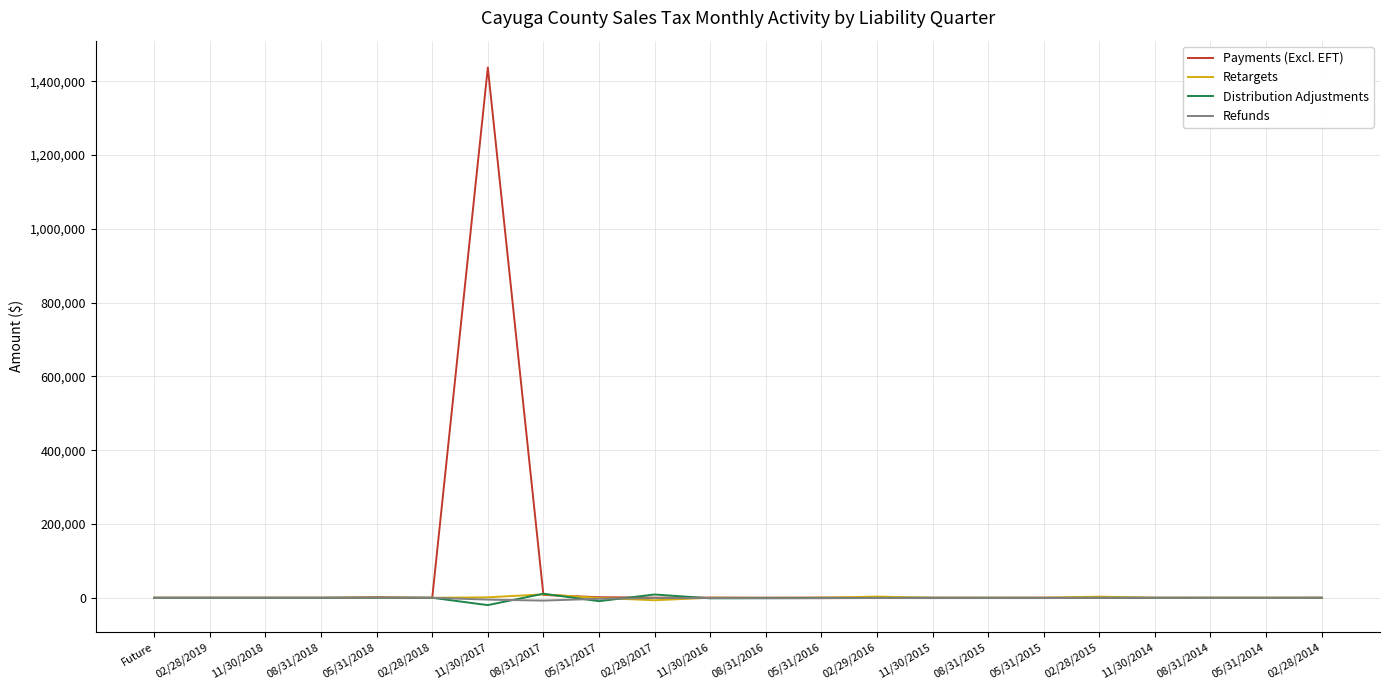

At how many categories does at least one series exceed 599284?

1